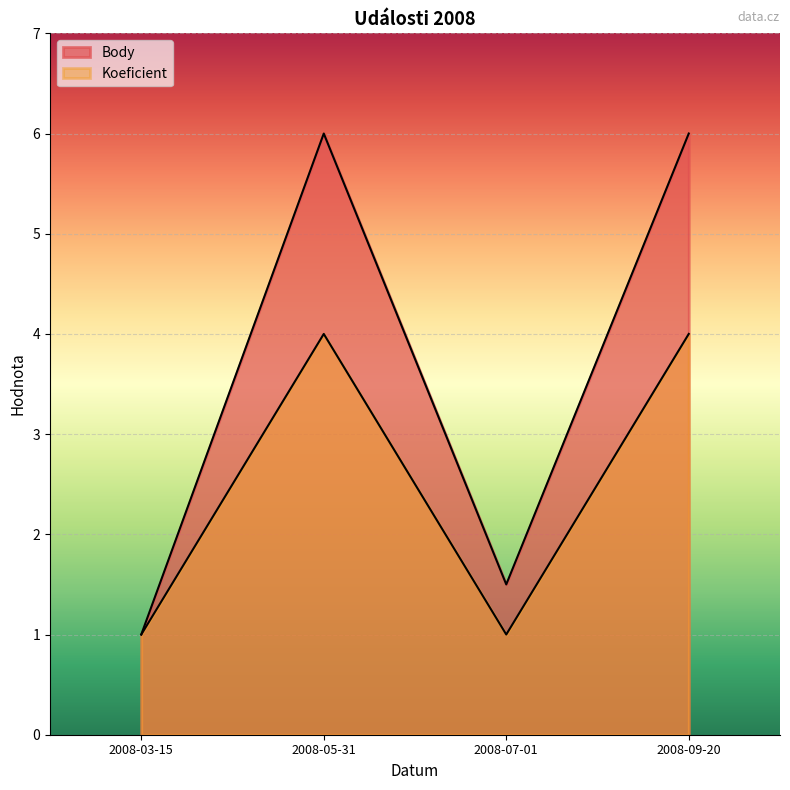

What position from the right is 2008-05-31?

3